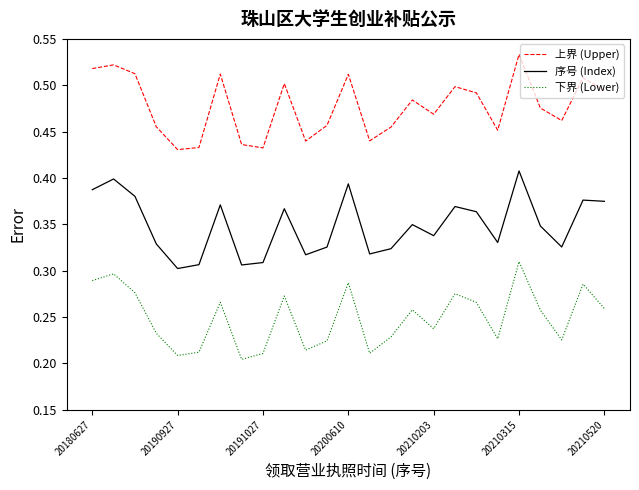

True or false: 上界 (Upper) and 下界 (Lower) intersect in this chart.

False